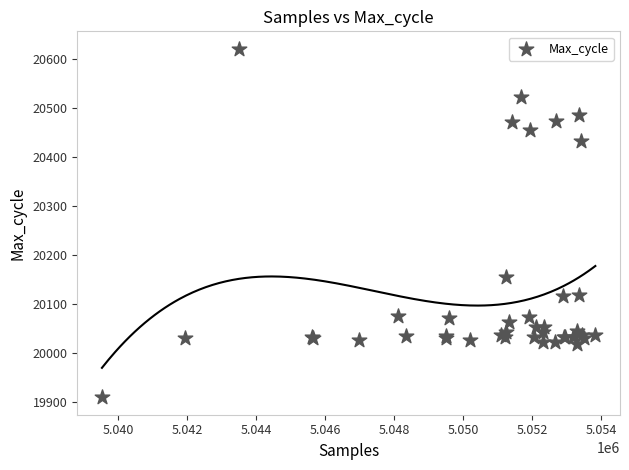

What Y value in the scatter plot is closest to 20264?

20154